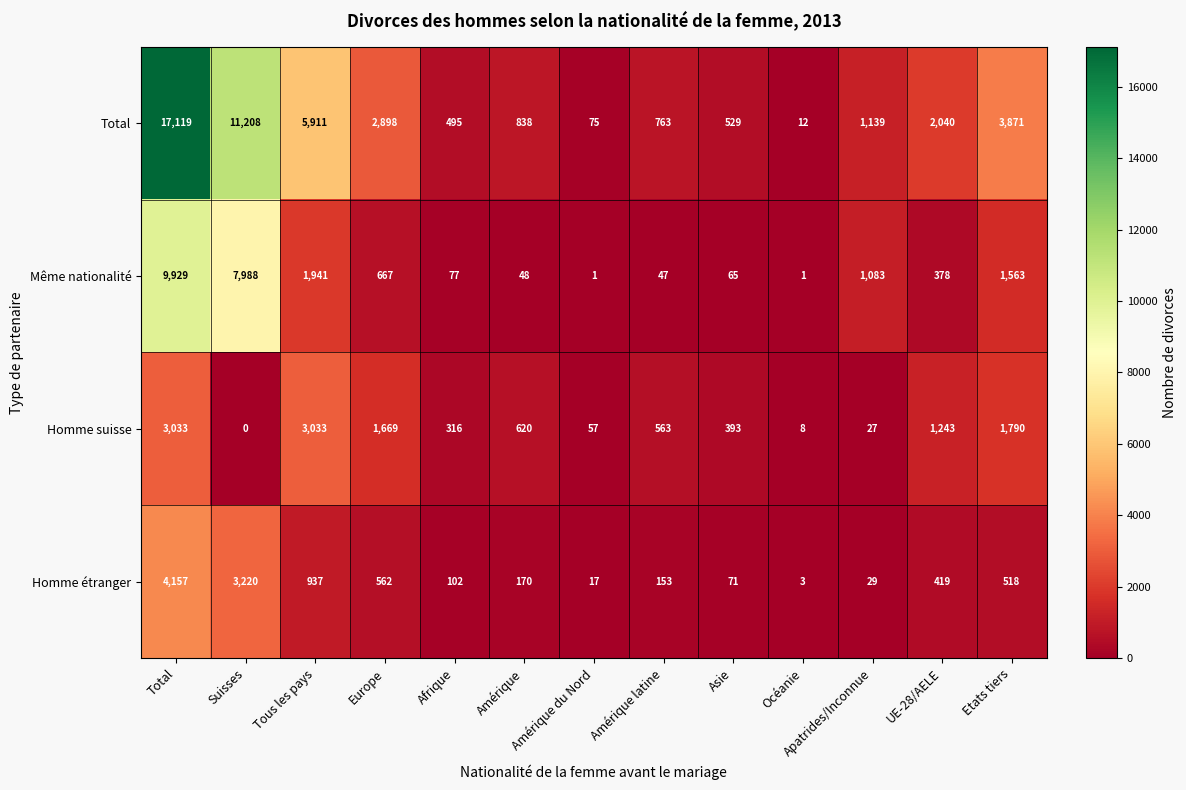

True or false: Homme étranger has a value of 933 at Europe.

False